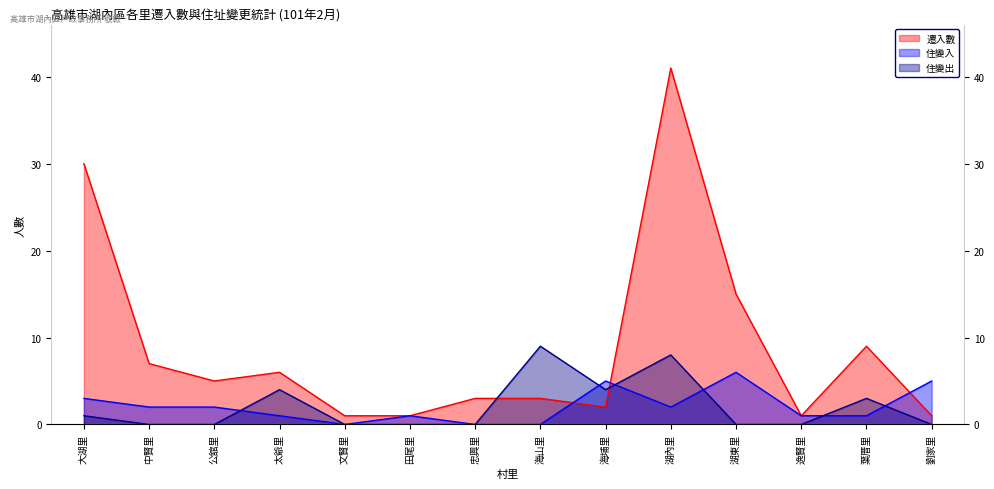

Is it true that 住變入 equals 1 at 太爺里?

False